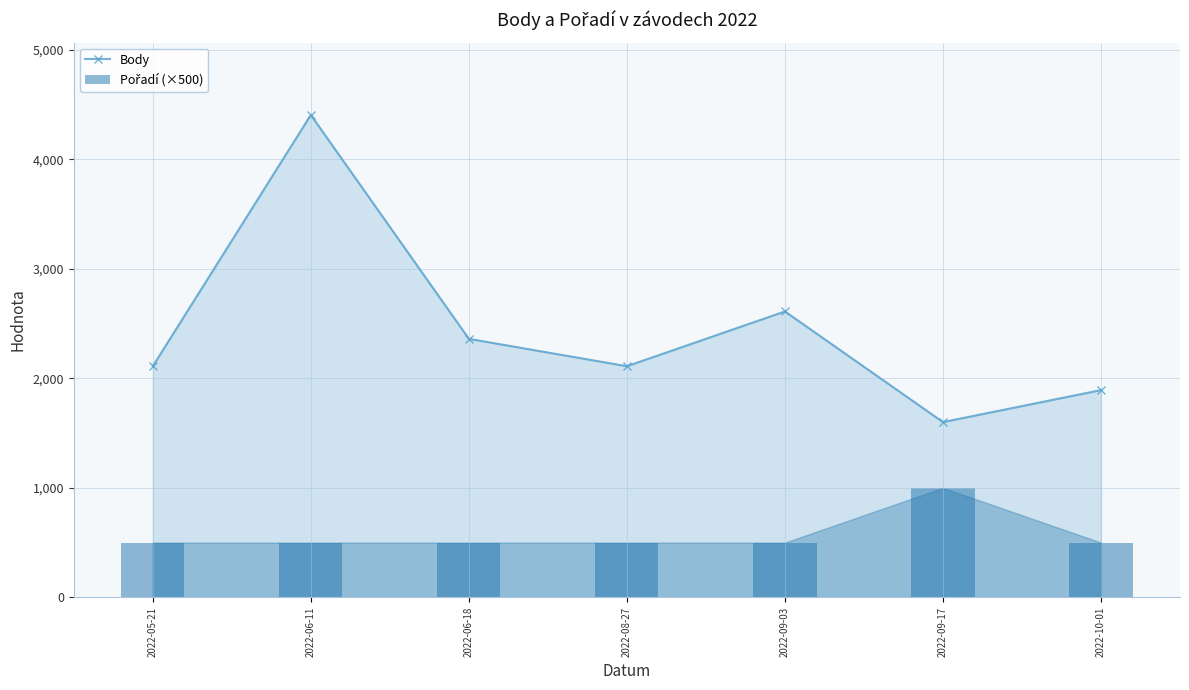

Reading right to left, transcribe all the data shown in this chart.

Body: 2022-10-01=1892	2022-09-17=1600	2022-09-03=2610	2022-08-27=2110	2022-06-18=2360	2022-06-11=4404	2022-05-21=2110
Pořadí (×500): 2022-10-01=500	2022-09-17=1000	2022-09-03=500	2022-08-27=500	2022-06-18=500	2022-06-11=500	2022-05-21=500